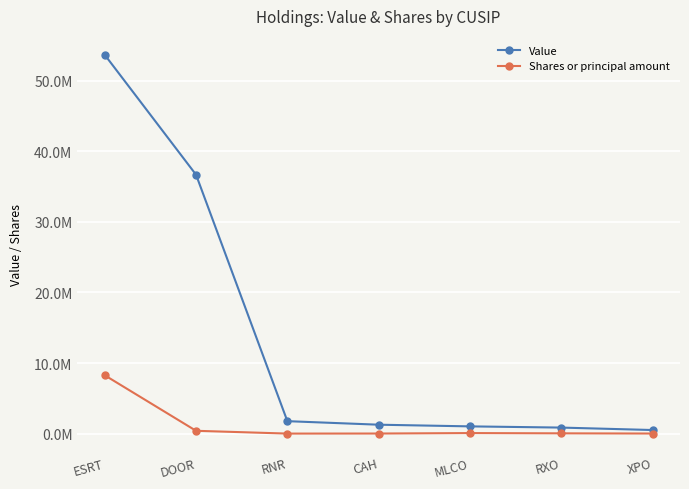

At which category does Shares or principal amount reach its first local valley?

RNR